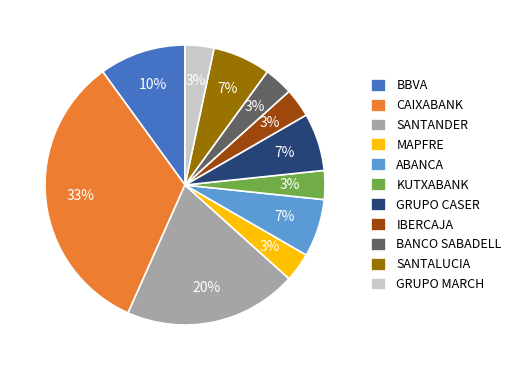

Between BANCO SABADELL and SANTANDER, which is larger?

SANTANDER